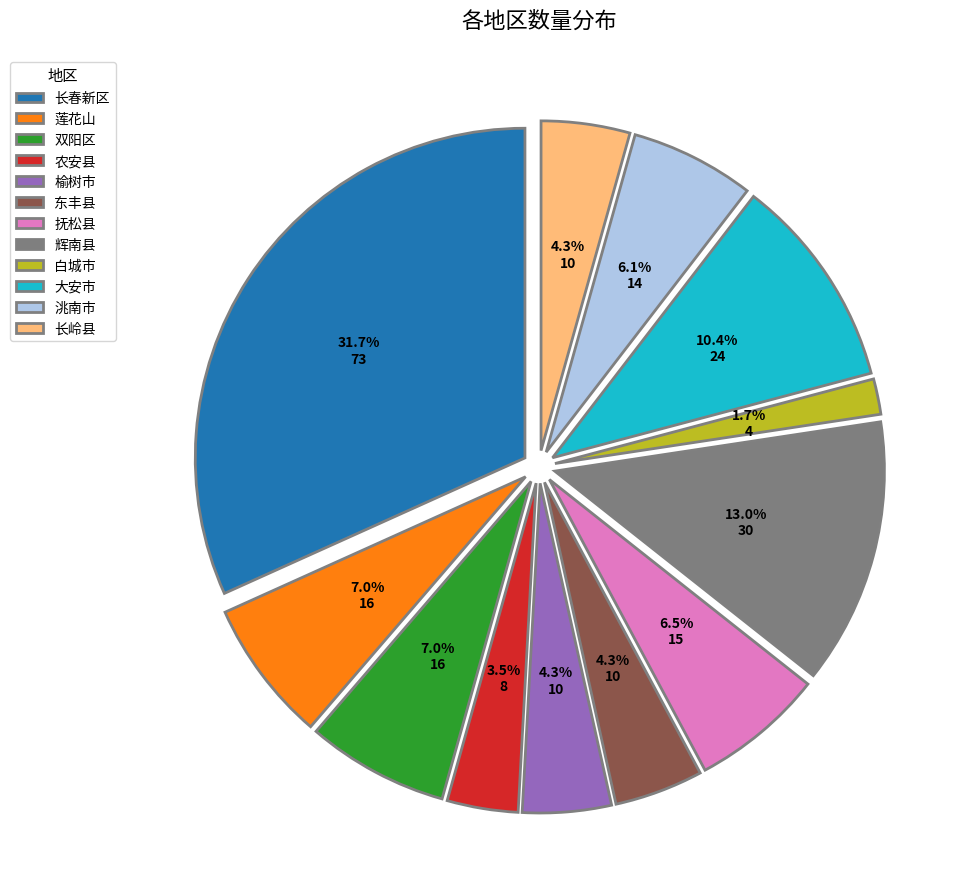

The 洮南市 slice represents 6% of the pie. True or false?

True